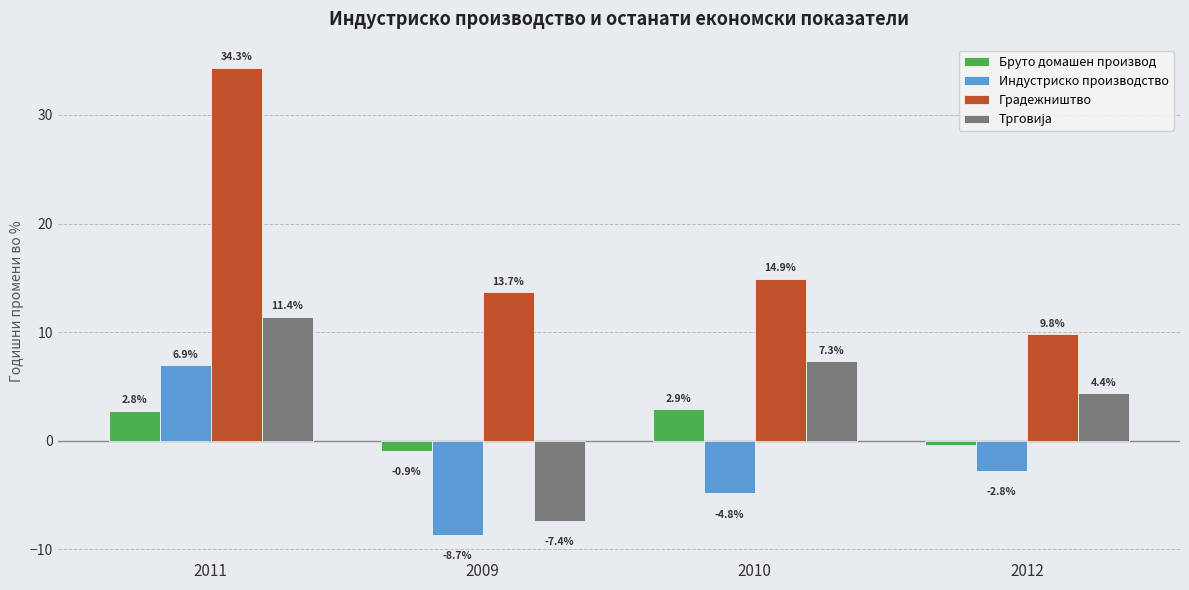

Is it true that Градежништво equals 18.1 at 2009?

False